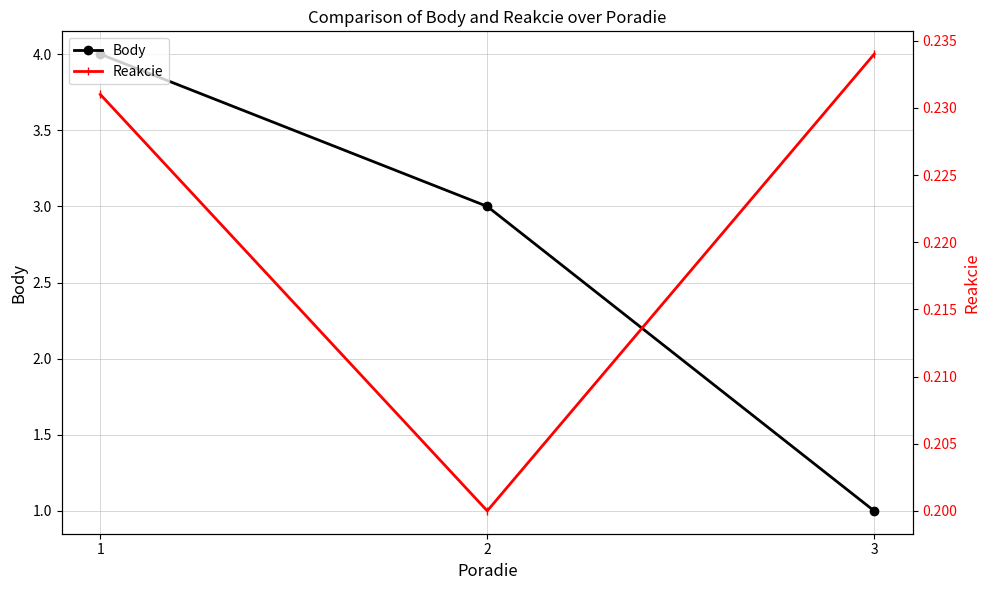

What is the total value across all series at 1?

4.2